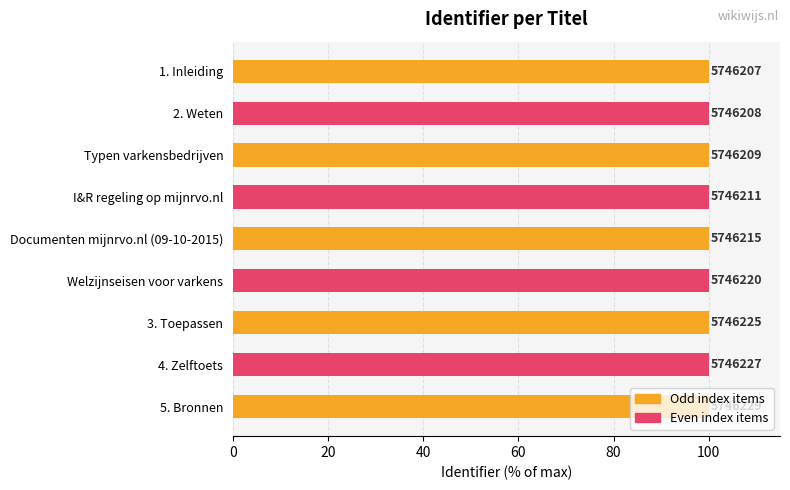

Are the bars horizontal?

Yes